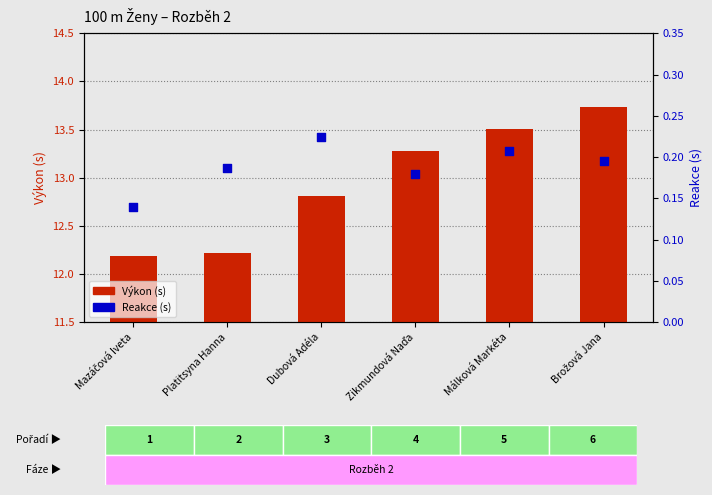

Which series has the largest total across all categories?

Výkon (s)